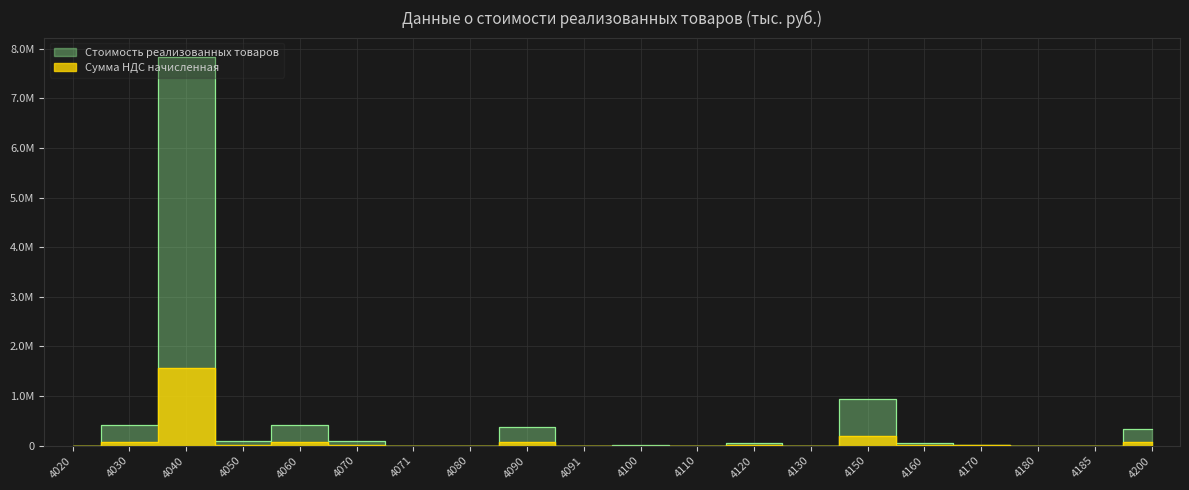

What is the highest value of the Стоимость реализованных товаров series?

7832629